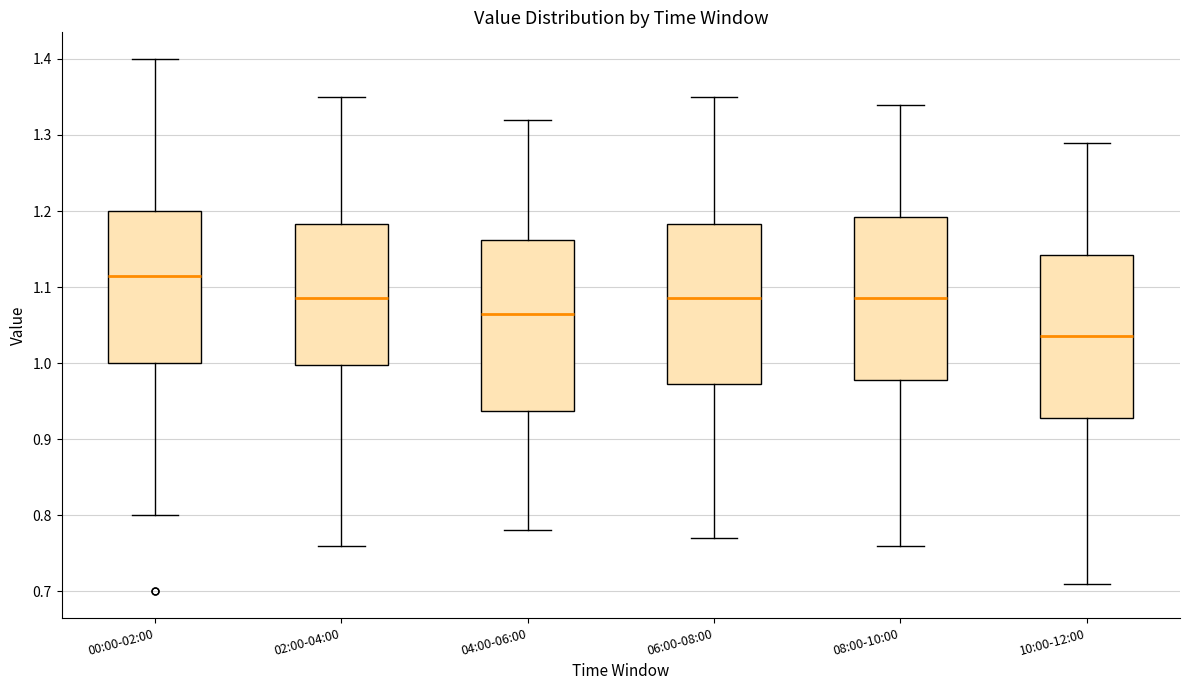

Which box is the tallest, from its lower edge to its upper edge?

04:00-06:00